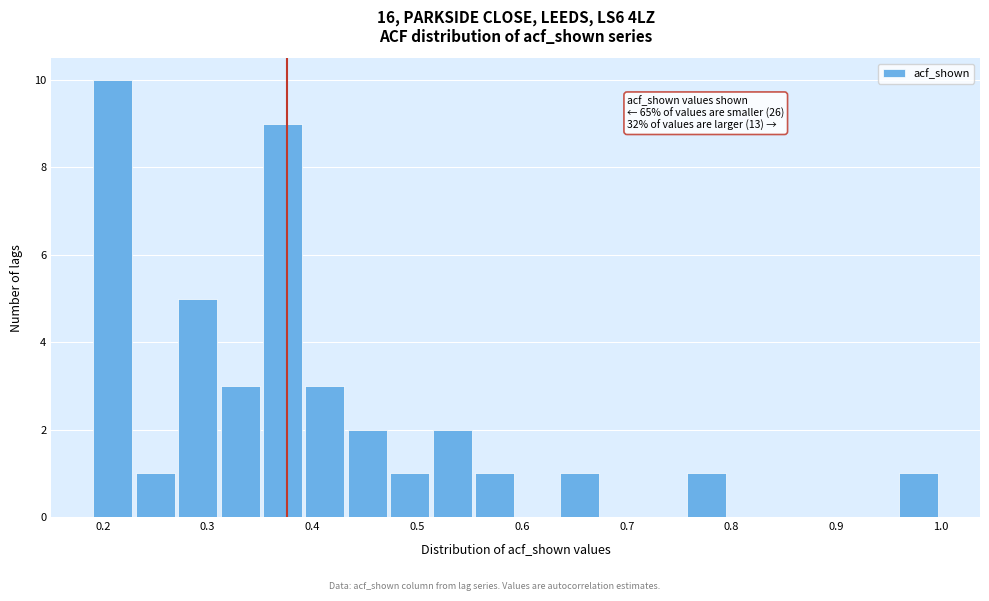

Over which range of the x-axis is the bar tallest?

0.19 to 0.23